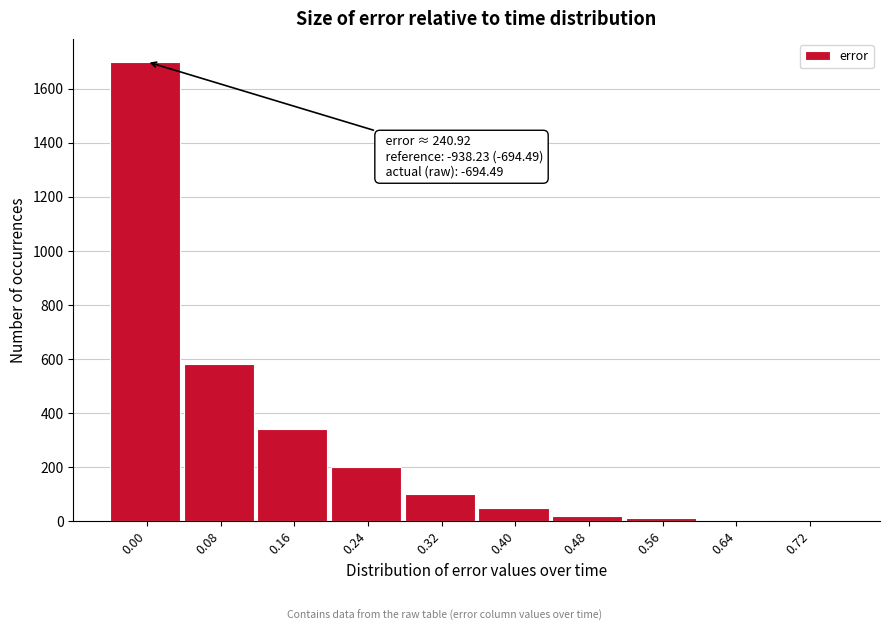

Which has a higher value, 0.08 or 0.24?

0.08